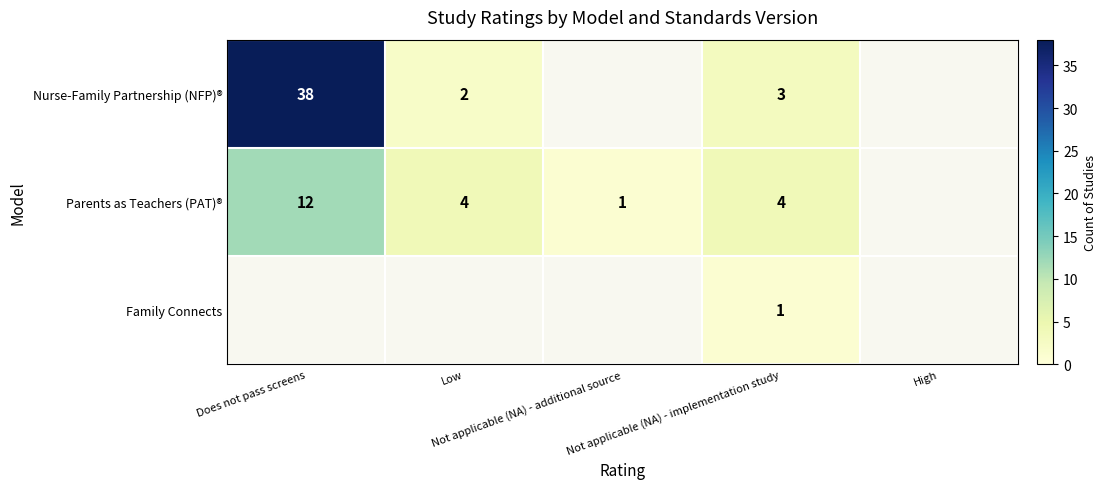

Is the value of Family Connects at Not applicable (NA) - additional source greater than the value of Nurse-Family Partnership (NFP)® at High?

No